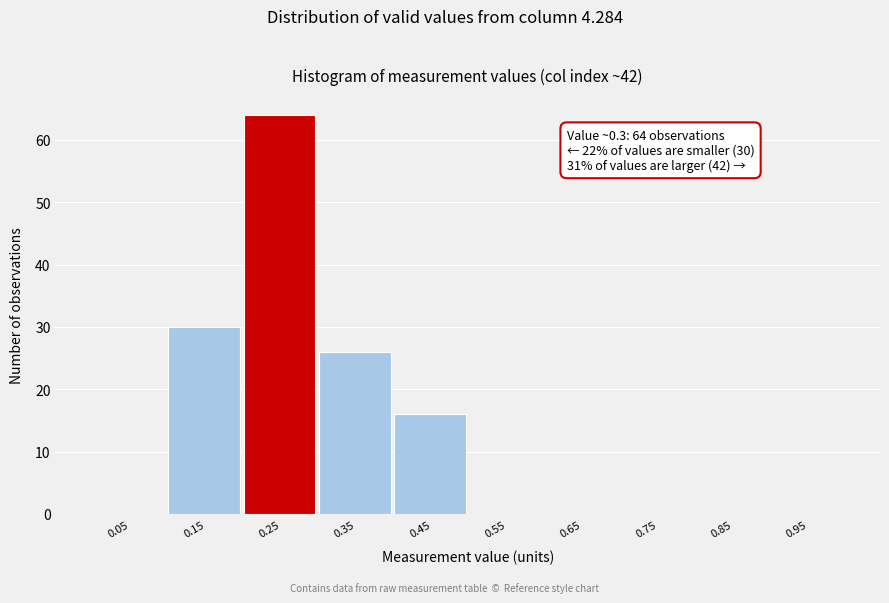

Reading right to left, list all the values displayed in this chart.

0.95=0	0.85=0	0.75=0	0.65=0	0.55=0	0.45=16	0.35=26	0.25=64	0.15=30	0.05=0